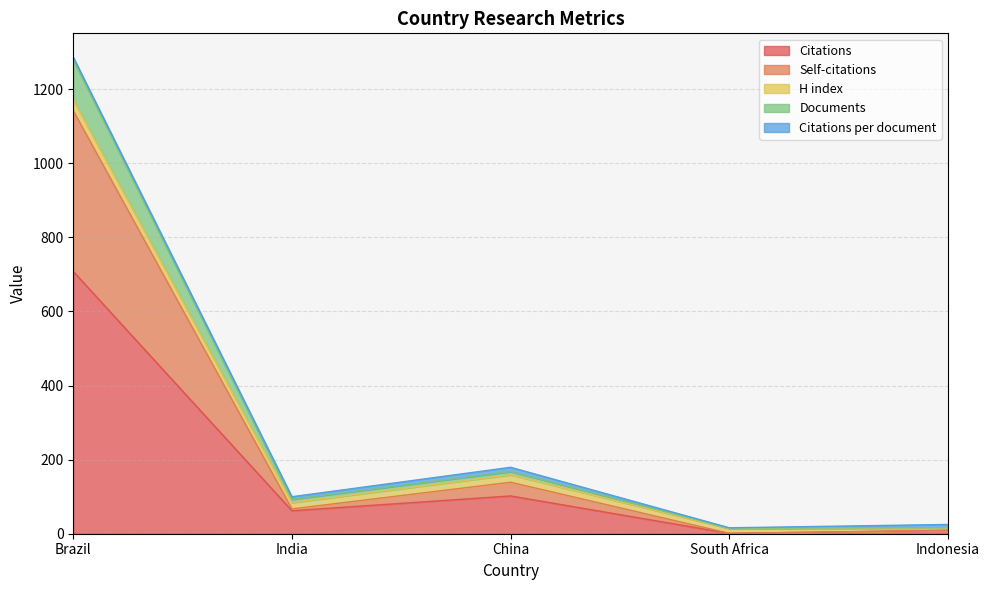

At which label is Citations closest to 354?

China